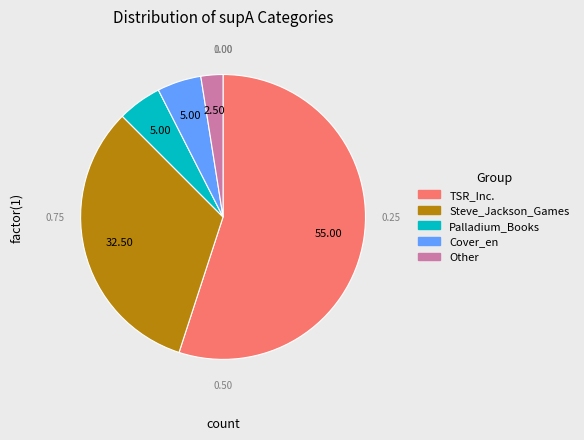

What is the largest slice in the pie chart?

TSR_Inc.